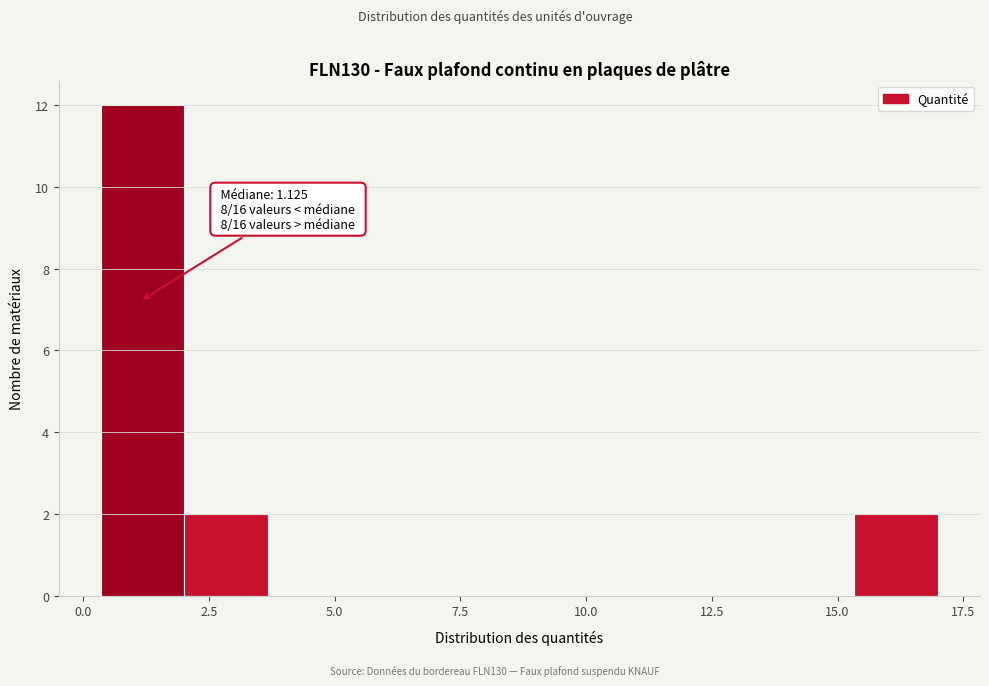

Around what value on the x-axis is the tallest bar? Give the approximate position of its centre, as read against the axis.

1.0